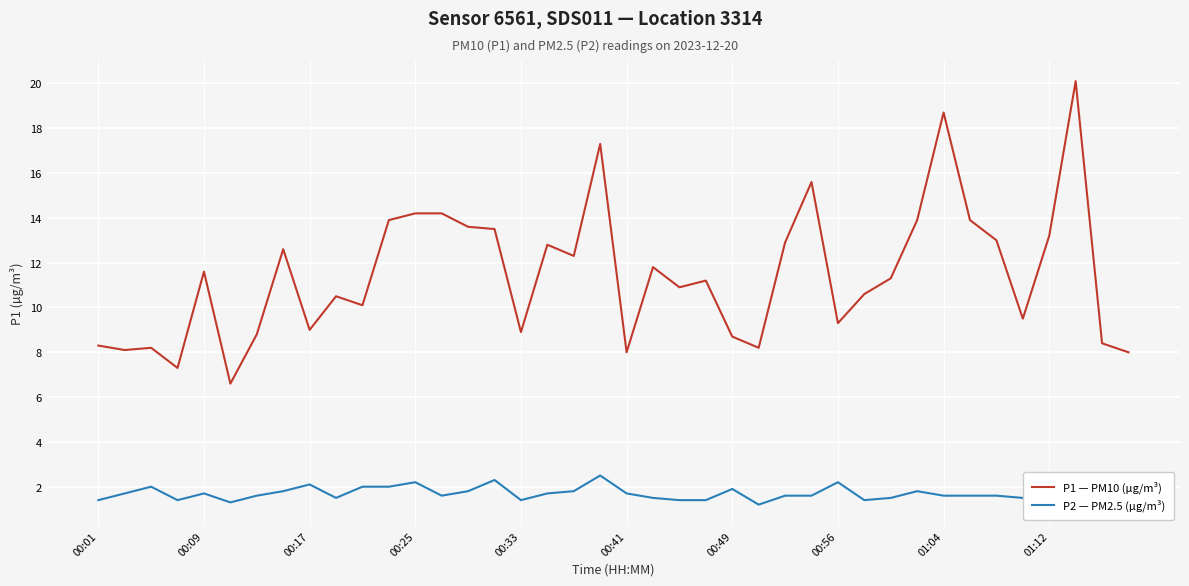

What are all the series names shown in the legend?

P1 — PM10 (µg/m³), P2 — PM2.5 (µg/m³)